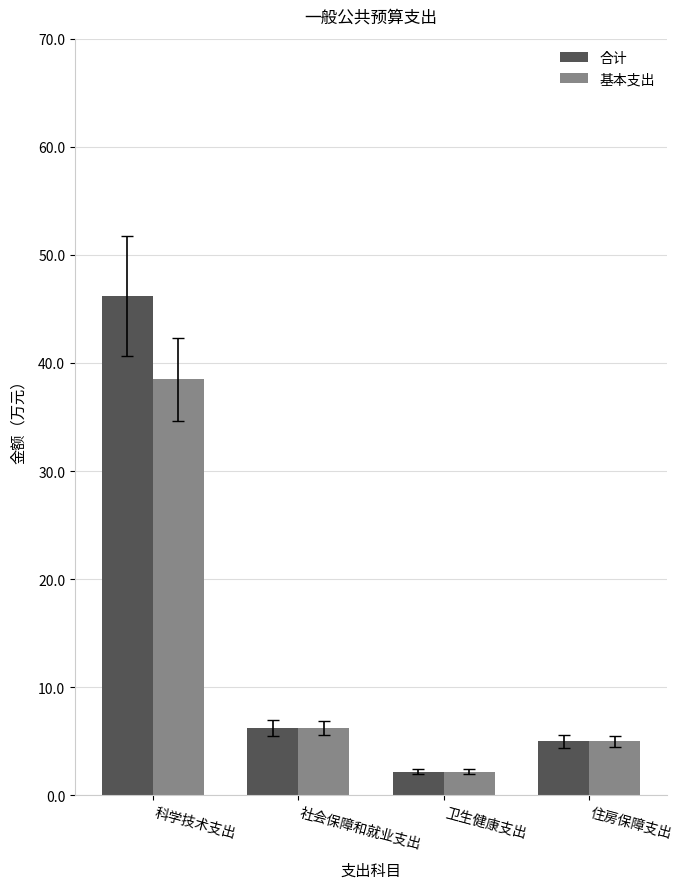

Reading left to right, list all the values displayed in this chart.

合计: 46.2	6.2	2.2	5.0
基本支出: 38.5	6.2	2.2	5.0